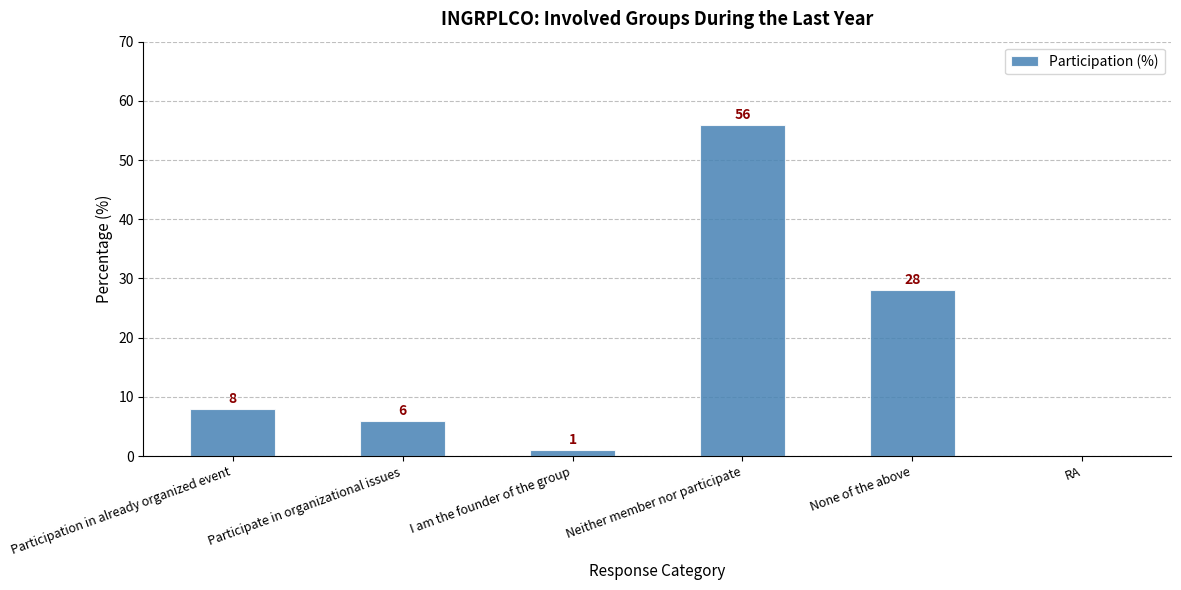

Is it true that the value at None of the above is 15?

False